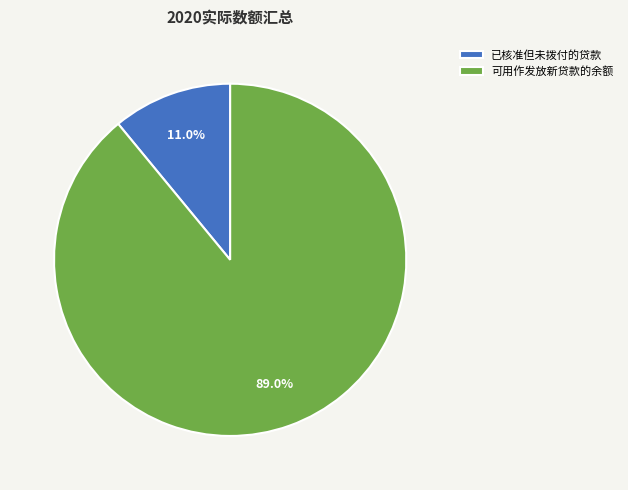

Is there a majority slice in this chart?

Yes